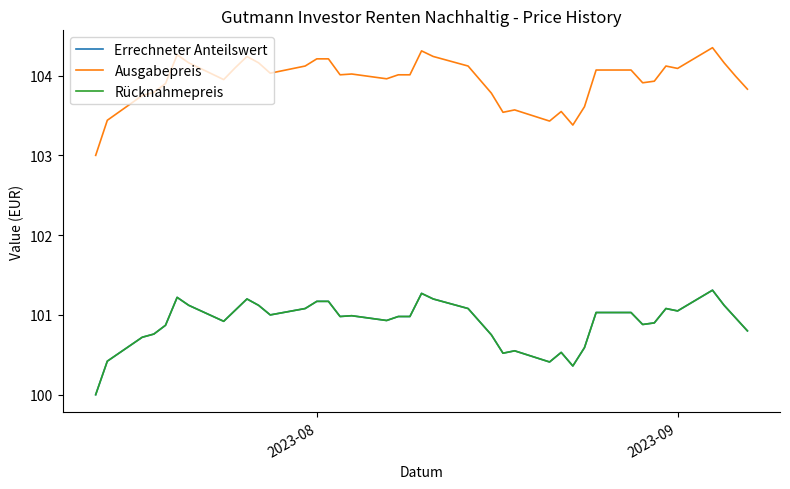

What is the highest value of the Ausgabepreis series?

104.3